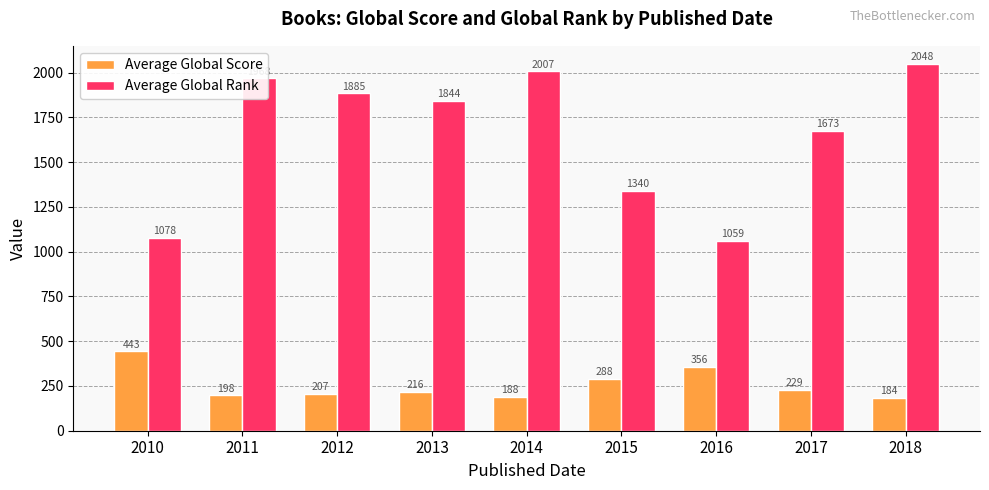

Which category has the lowest value in the Average Global Score series?

2018